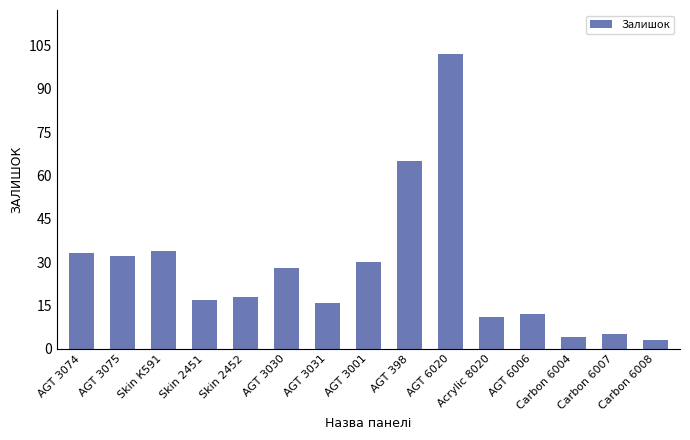

The value at AGT 3031 is 5. True or false?

False